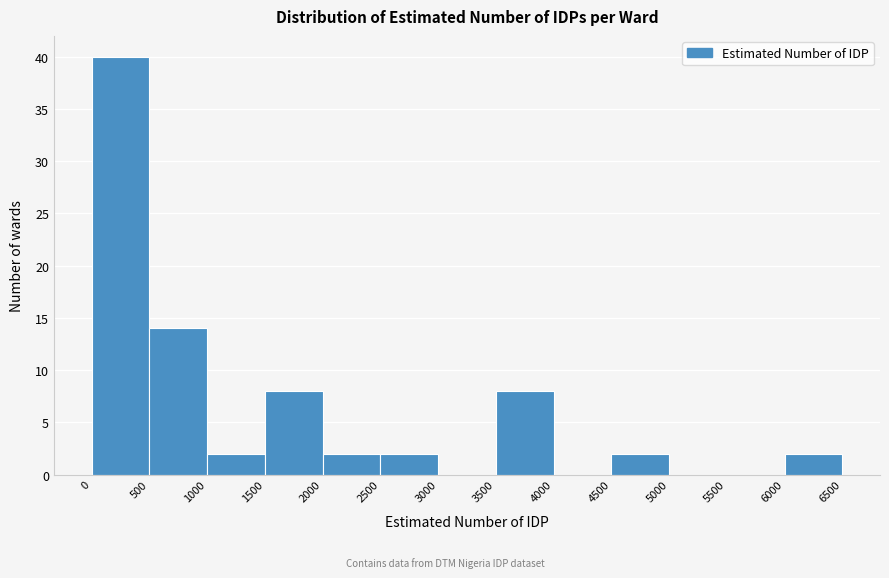

How tall is the bar that spans 1500 to 2000 on the x-axis? The values are not printed on the chart, so give them approximately, as read against the axis.

8